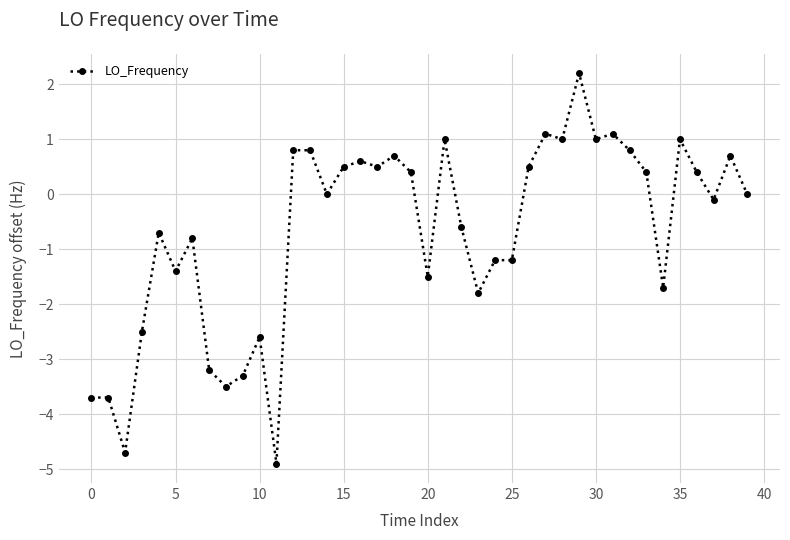

What is the minimum value shown in the chart?

-4.9